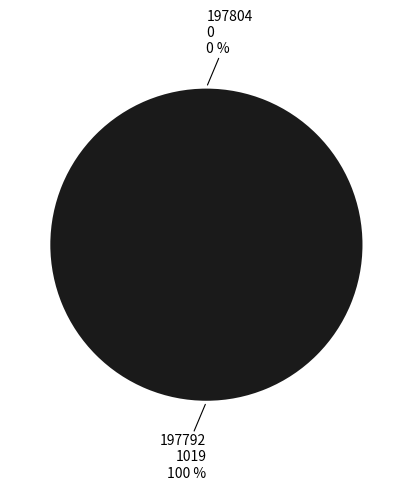

Which category has the smallest portion of the pie?

197804